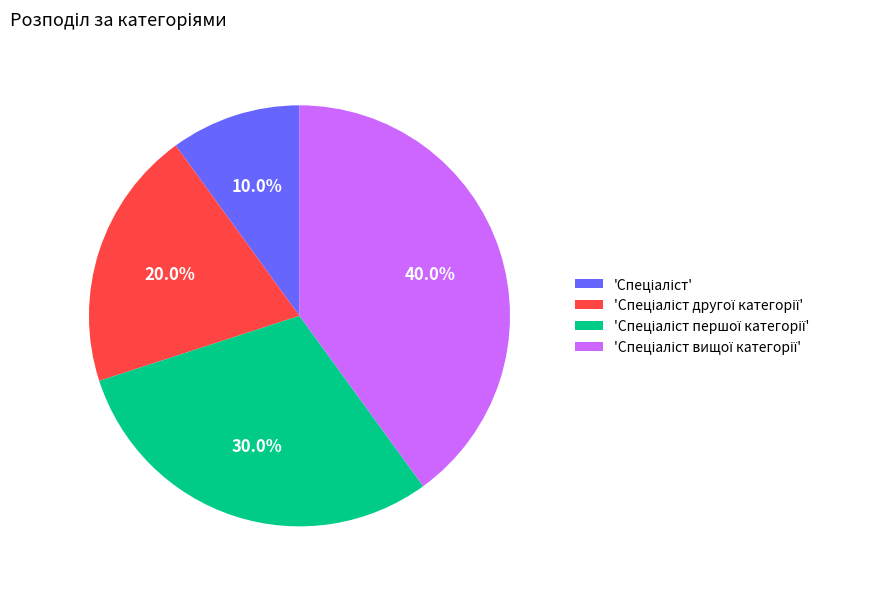

Does any single category account for the majority?

No